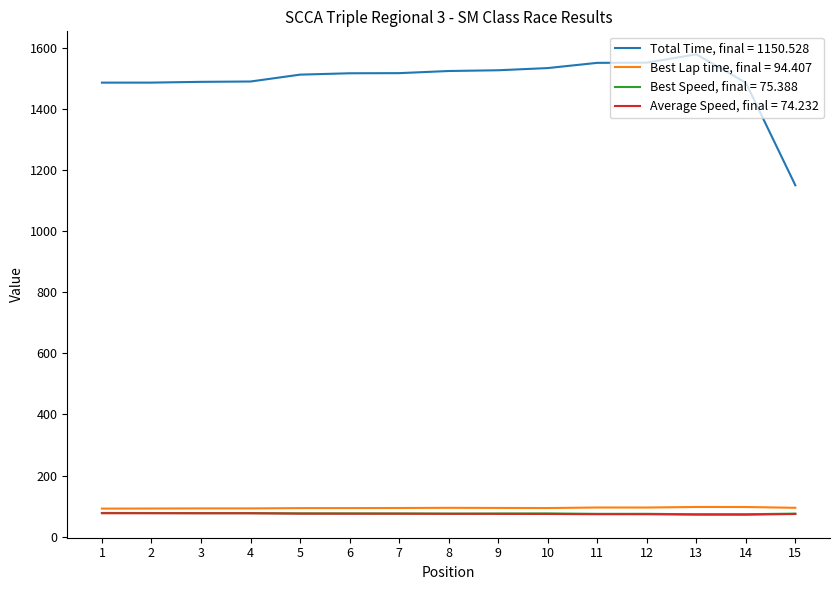

Is the value of Average Speed, final = 74.232 at 9 greater than the value of Total Time, final = 1150.528 at 11?

No